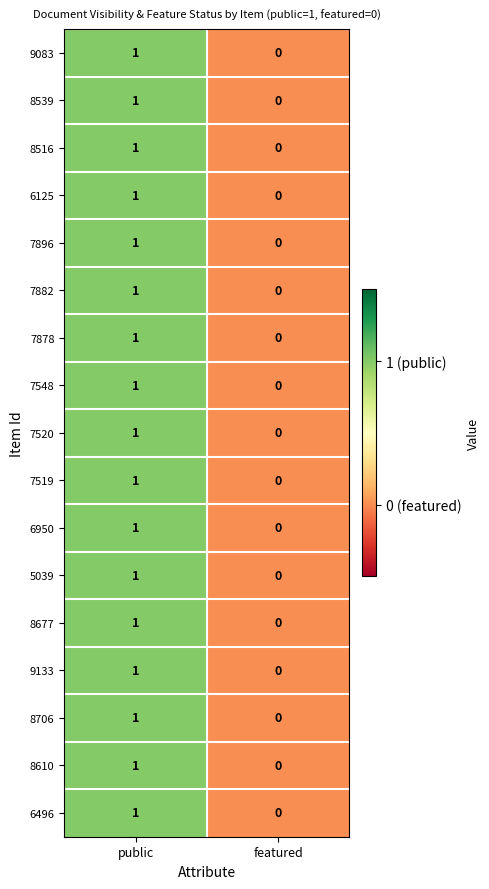

The value of 6950 at public is 2. True or false?

False